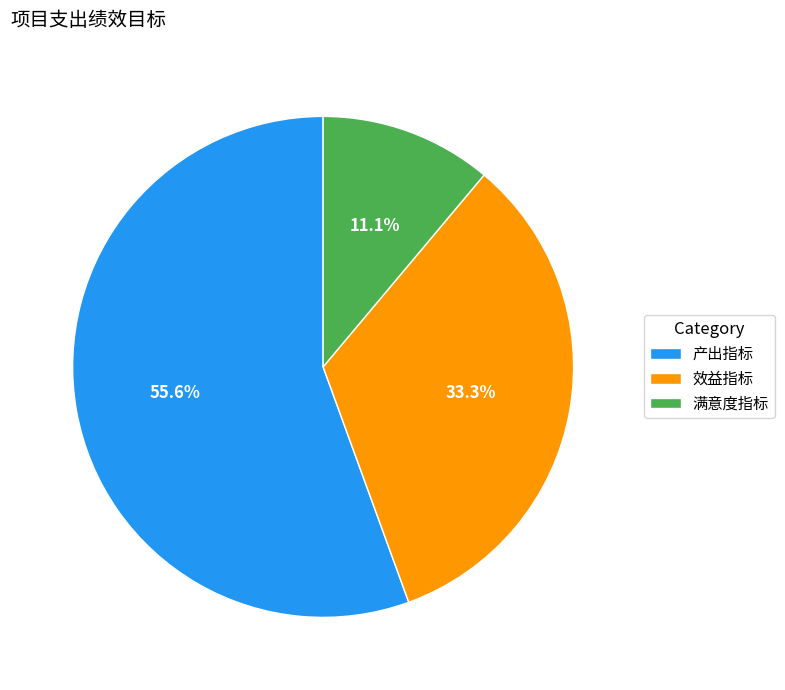

Which category accounts for the majority?

产出指标